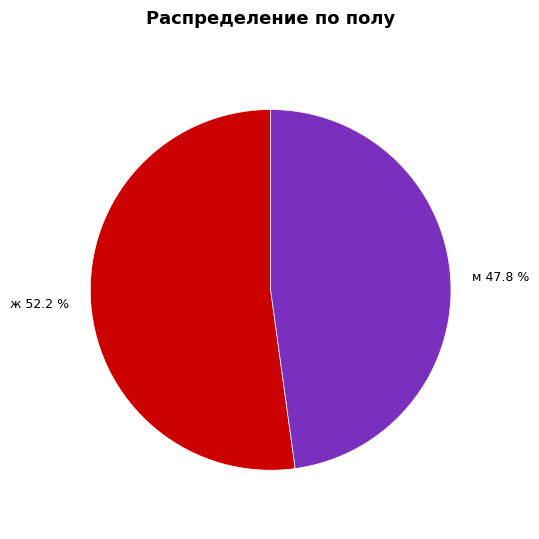

To the nearest percent, what is the combined percentage of м and ж?

100%